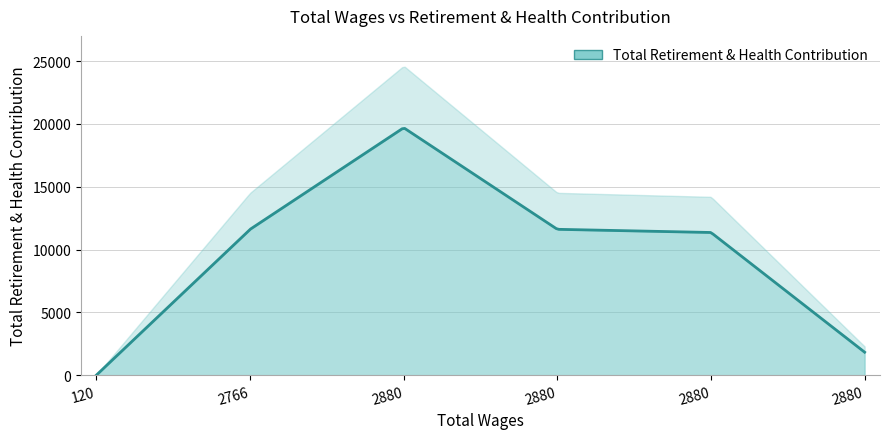

What is the greatest value displayed?

19694